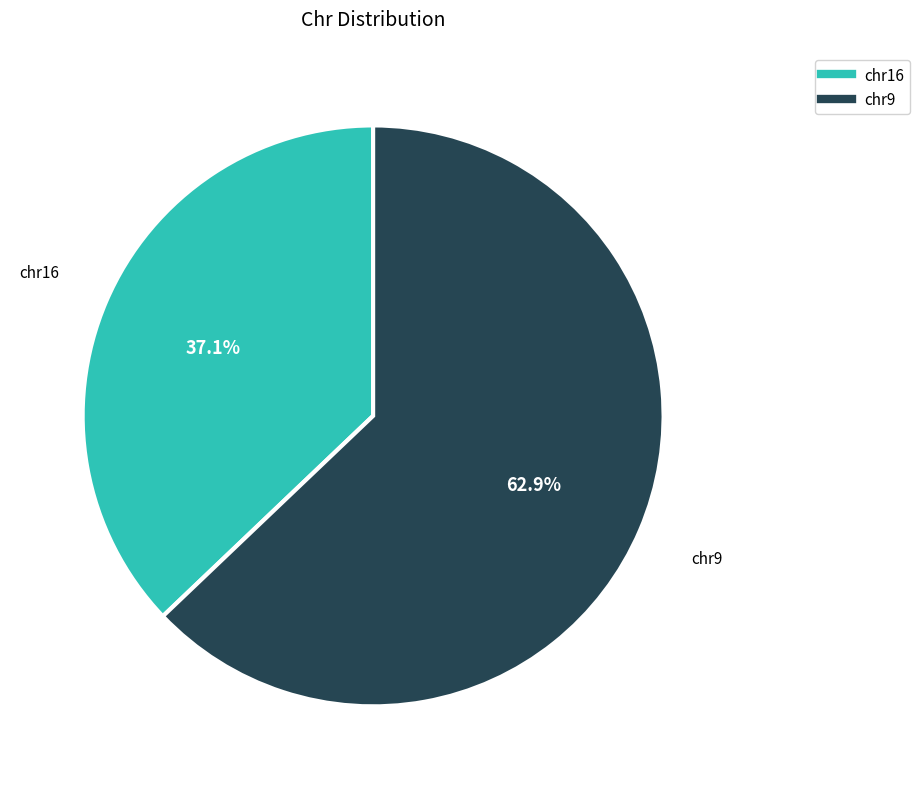

To the nearest percent, what percentage of the pie is chr16?

37%